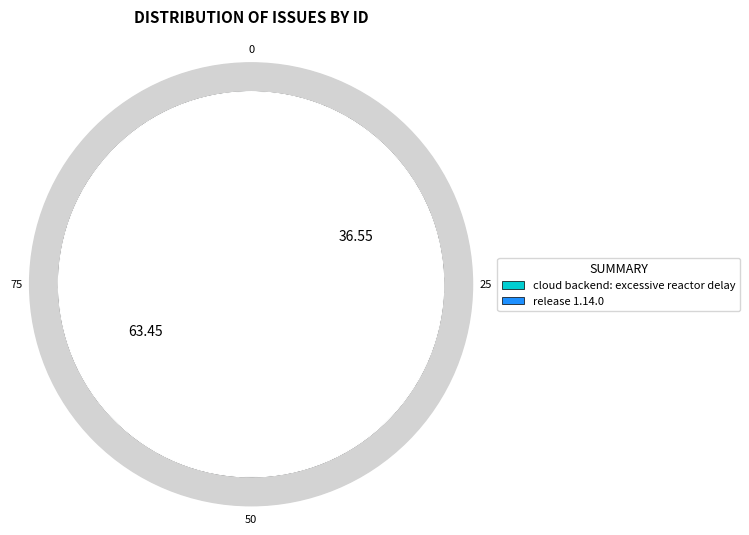

Count the number of slices in the pie.

2